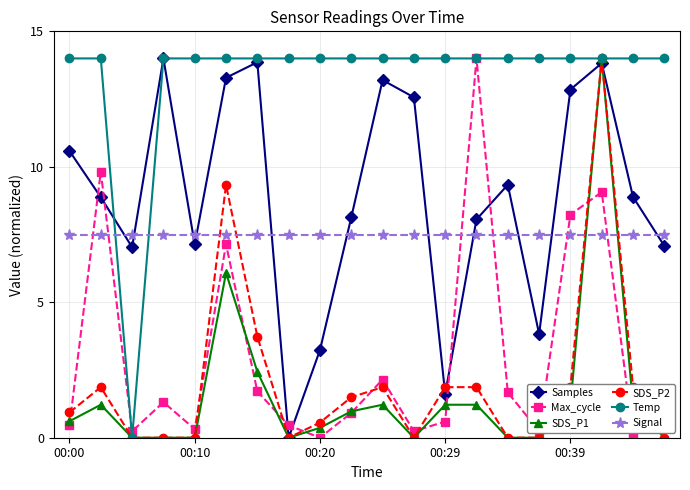

Which series has the largest total across all categories?

Temp